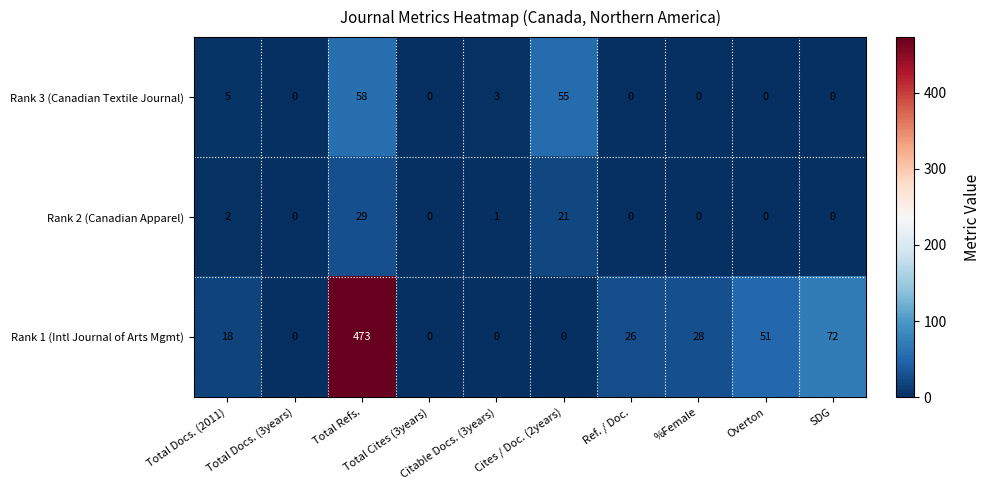

Rank the series by their maximum value, from lowest to highest.

Rank 2 (Canadian Apparel), Rank 3 (Canadian Textile Journal), Rank 1 (Intl Journal of Arts Mgmt)